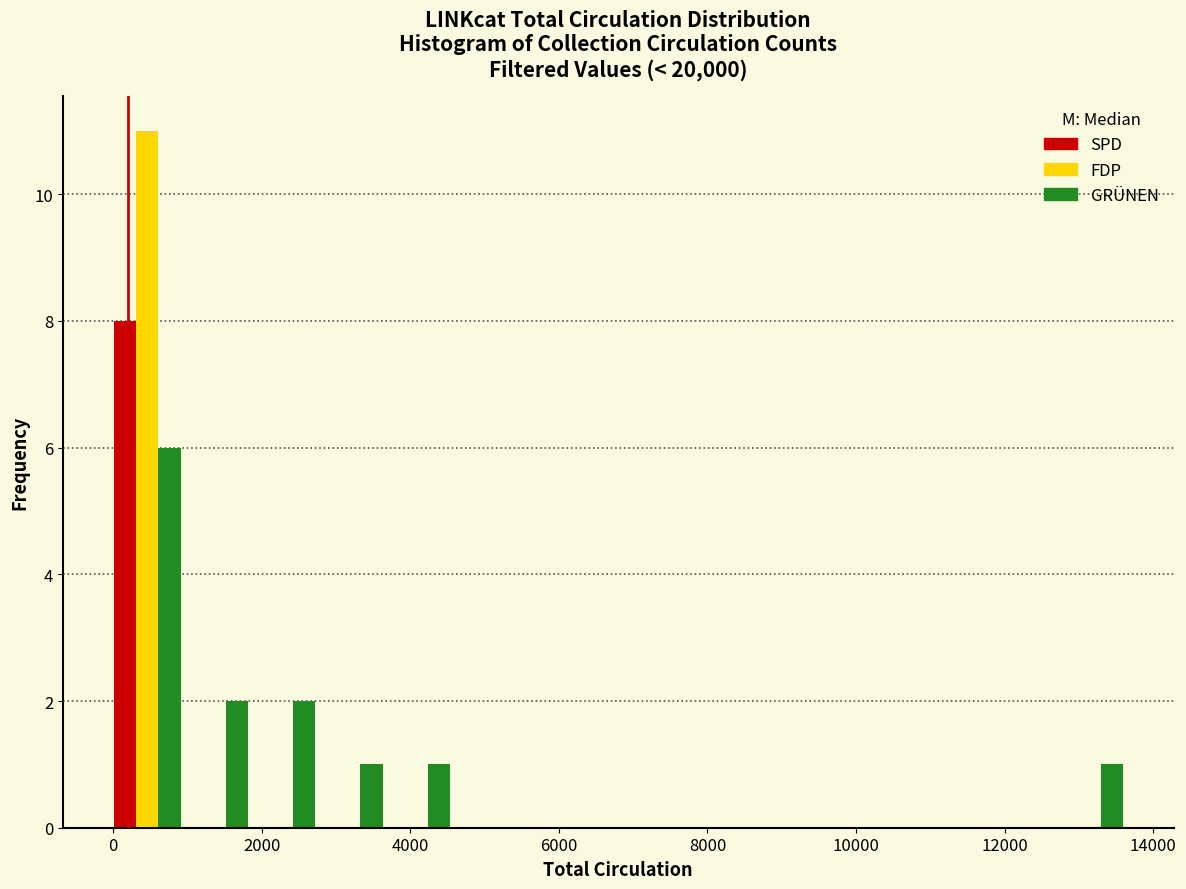

Reading left to right, transcribe this chart: for each range on the x-axis, give the height of each series' bar. Neither the bar edges nor the heights are printed on the chart, so give them approximately, as read against the axes.

0 to 1000: SPD=8	FDP=11	GRÜNEN=6
1000 to 1800: SPD=0	FDP=0	GRÜNEN=2
1800 to 2800: SPD=0	FDP=0	GRÜNEN=2
2800 to 3600: SPD=0	FDP=0	GRÜNEN=1
3600 to 4600: SPD=0	FDP=0	GRÜNEN=1
4600 to 5400: SPD=0	FDP=0	GRÜNEN=0
5400 to 6400: SPD=0	FDP=0	GRÜNEN=0
6400 to 7200: SPD=0	FDP=0	GRÜNEN=0
7200 to 8200: SPD=0	FDP=0	GRÜNEN=0
8200 to 9000: SPD=0	FDP=0	GRÜNEN=0
9000 to 10000: SPD=0	FDP=0	GRÜNEN=0
10000 to 10800: SPD=0	FDP=0	GRÜNEN=0
10800 to 11800: SPD=0	FDP=0	GRÜNEN=0
11800 to 12600: SPD=0	FDP=0	GRÜNEN=0
12600 to 13600: SPD=0	FDP=0	GRÜNEN=1